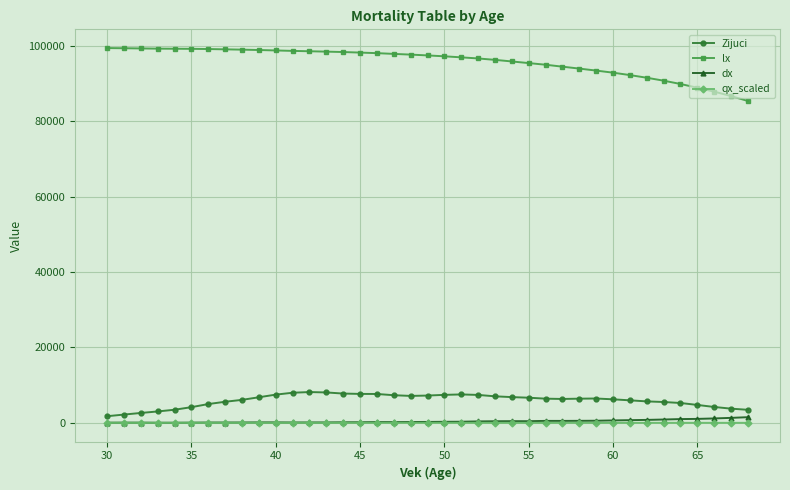

What are all the series names shown in the legend?

Zijuci, lx, dx, qx_scaled